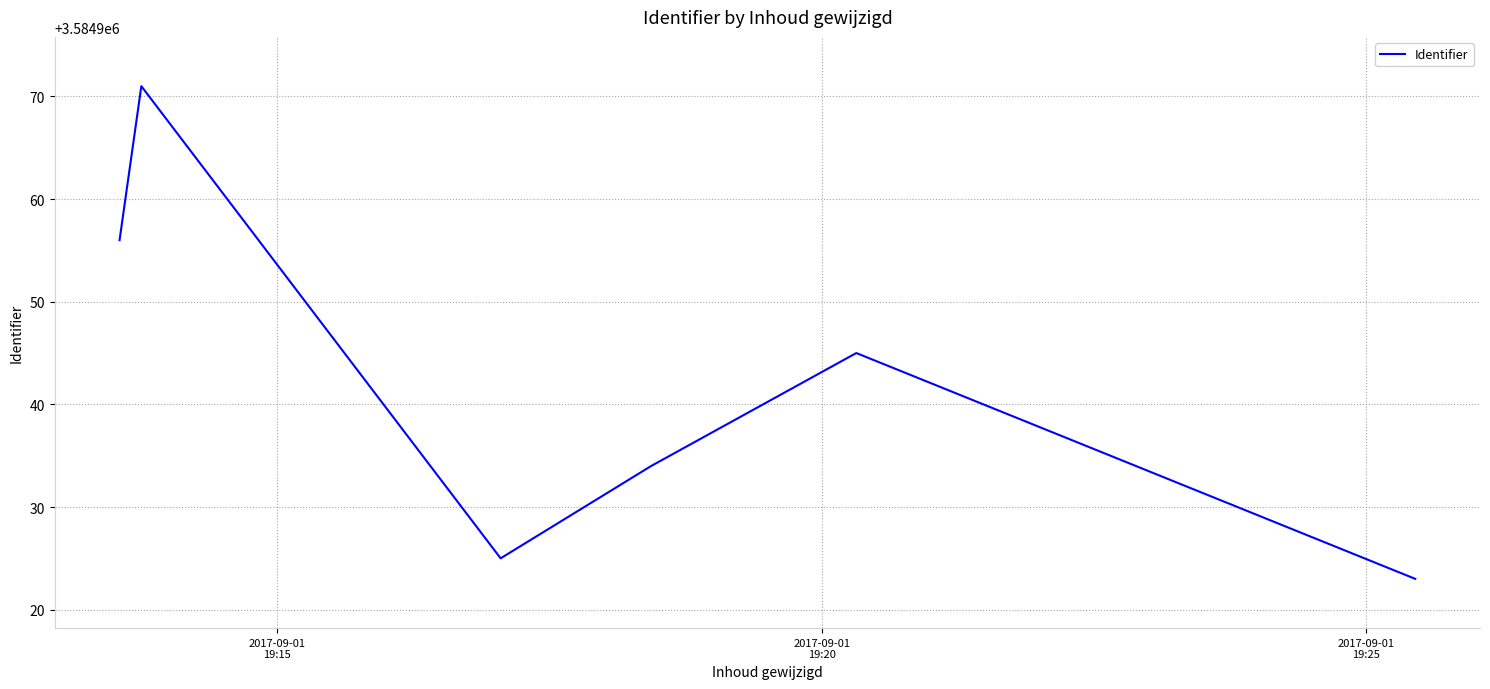

What is the maximum value shown in the chart?

3584971